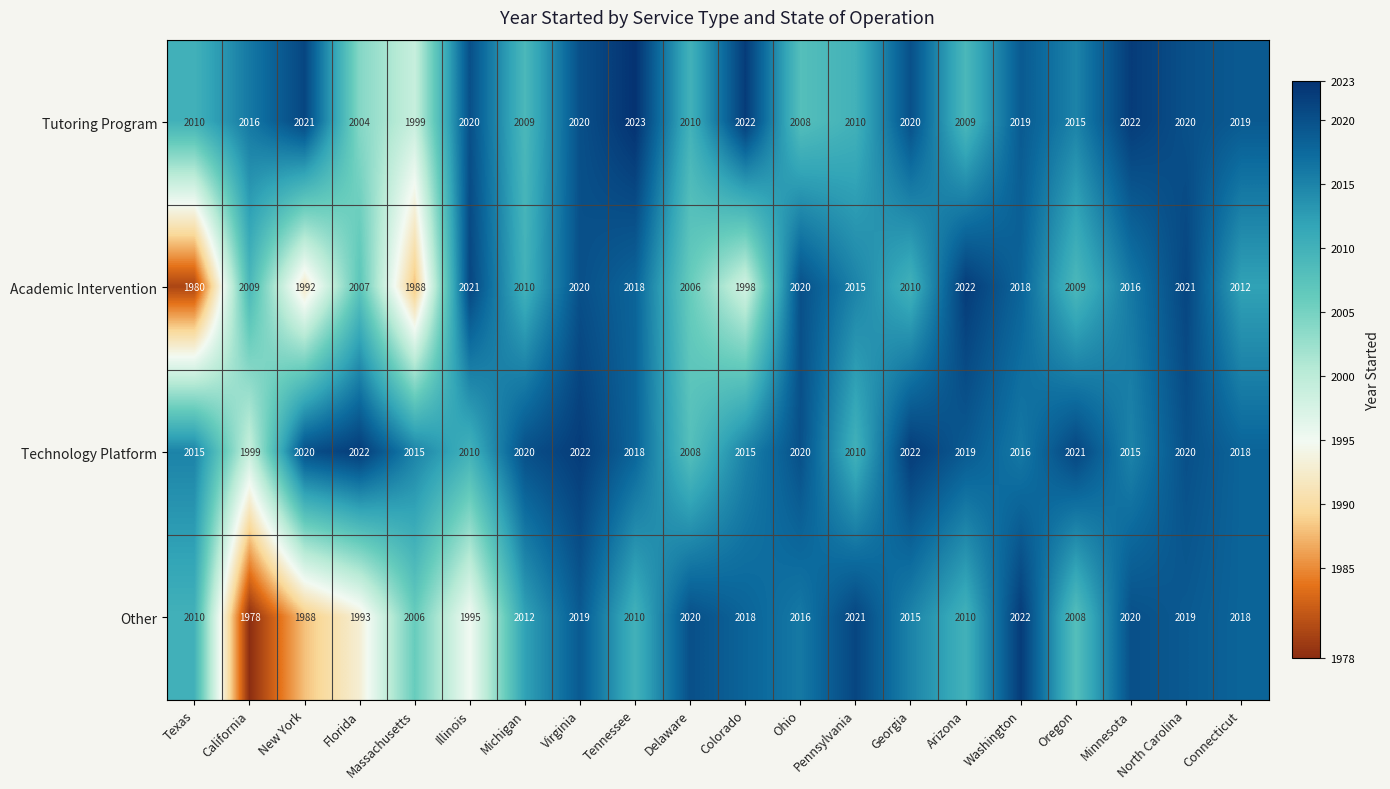

What is the average value of the Technology Platform series?

2016